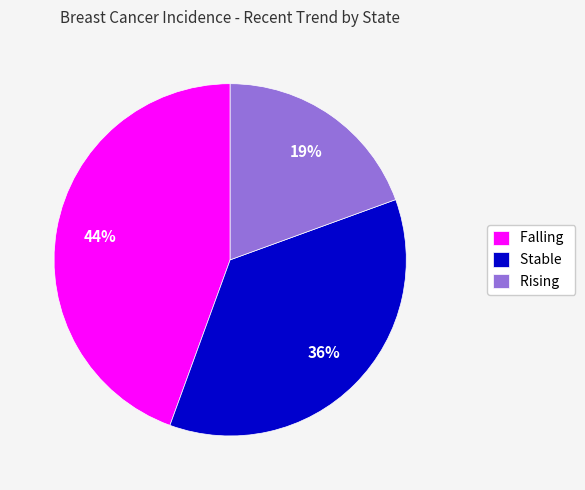

Does Stable represent more than half of the total?

No